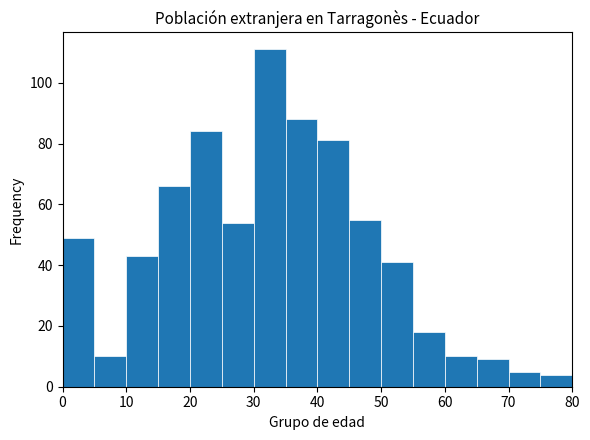

Reading left to right, list every bar in this chart as the range it spans on the x-axis followed by its height. The values are not printed on the chart, so give them approximately, as read against the axis.

0 to 5: 50
5 to 10: 10
10 to 15: 44
15 to 20: 66
20 to 25: 84
25 to 30: 54
30 to 35: 112
35 to 40: 88
40 to 45: 82
45 to 50: 56
50 to 55: 42
55 to 60: 18
60 to 65: 10
65 to 70: 10
70 to 75: 6
75 to 80: 4